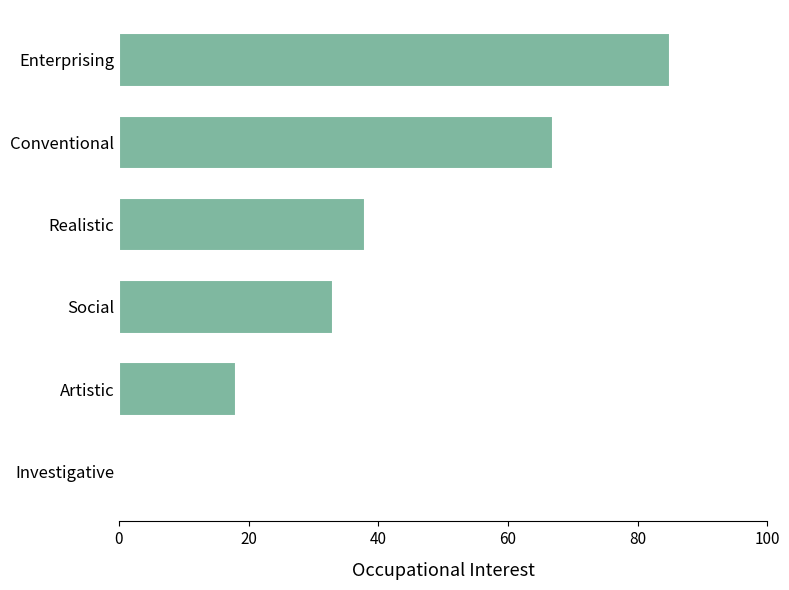

Which label corresponds to the largest value in the chart?

Enterprising